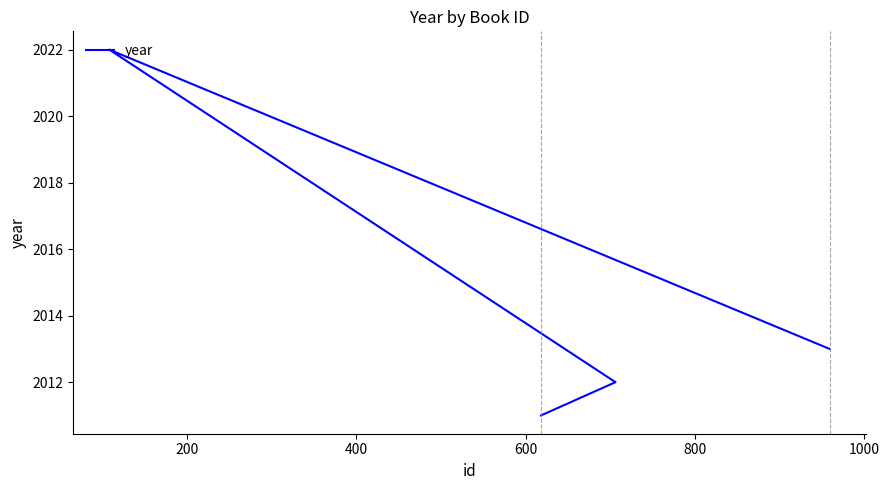

What is the value of the 3rd point from the left?

2022